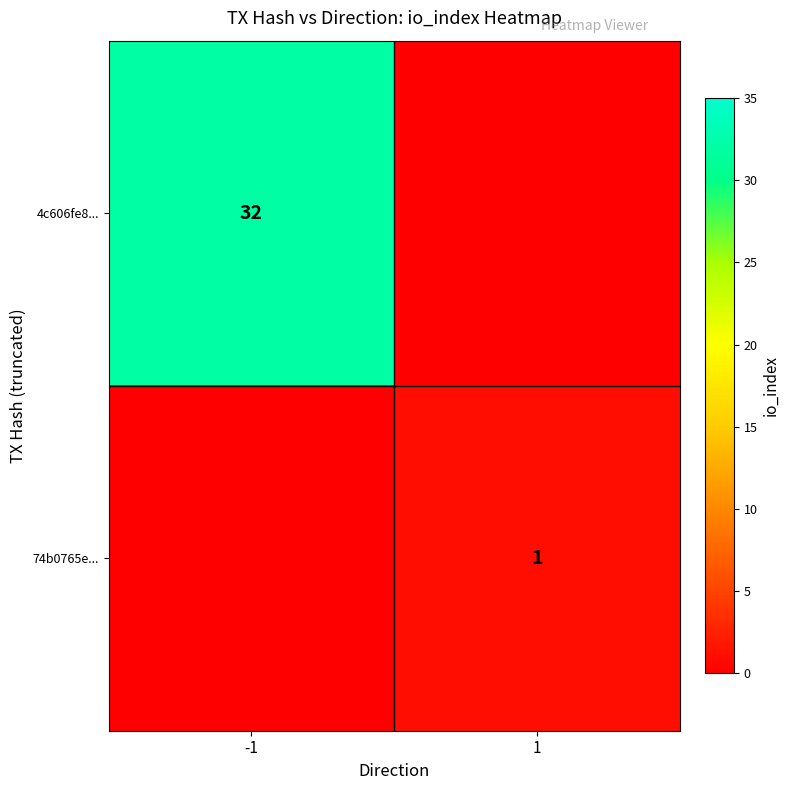

Is it true that 4c606fe8... equals 57 at -1?

False